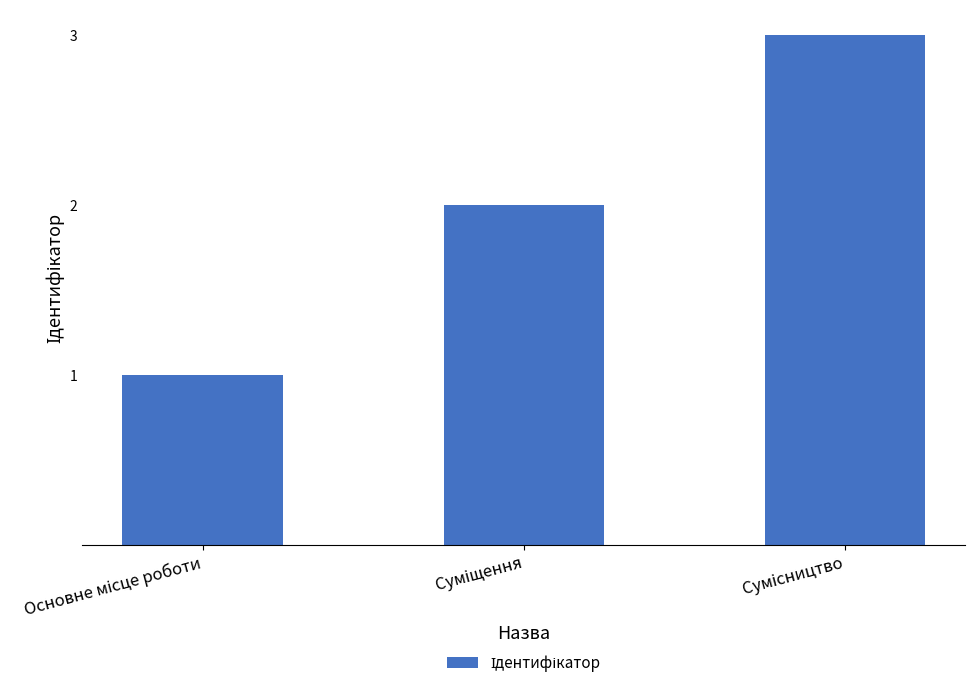

What is the greatest value displayed?

3